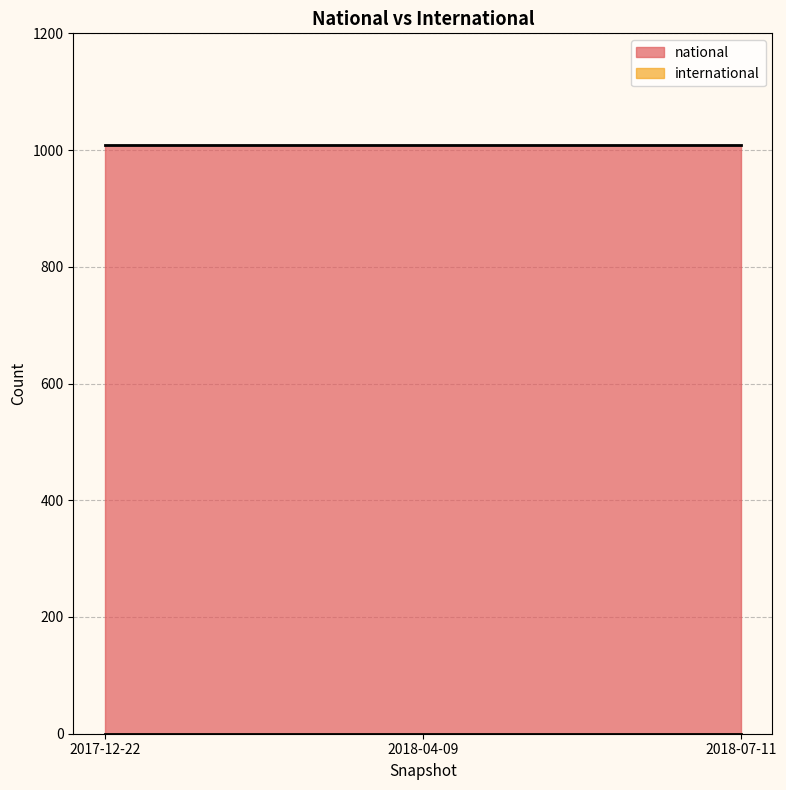

What is the difference between the highest and lowest values at 2017-12-22?

1008